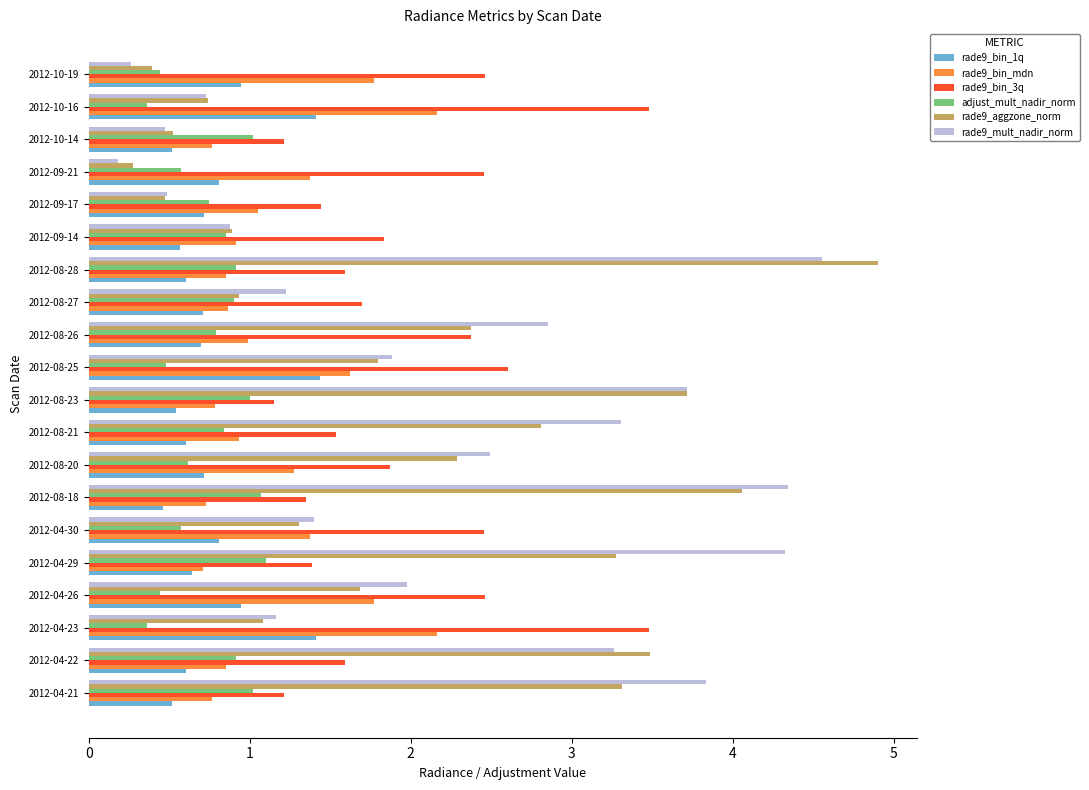

Which series has the widest spread of values?

rade9_aggzone_norm